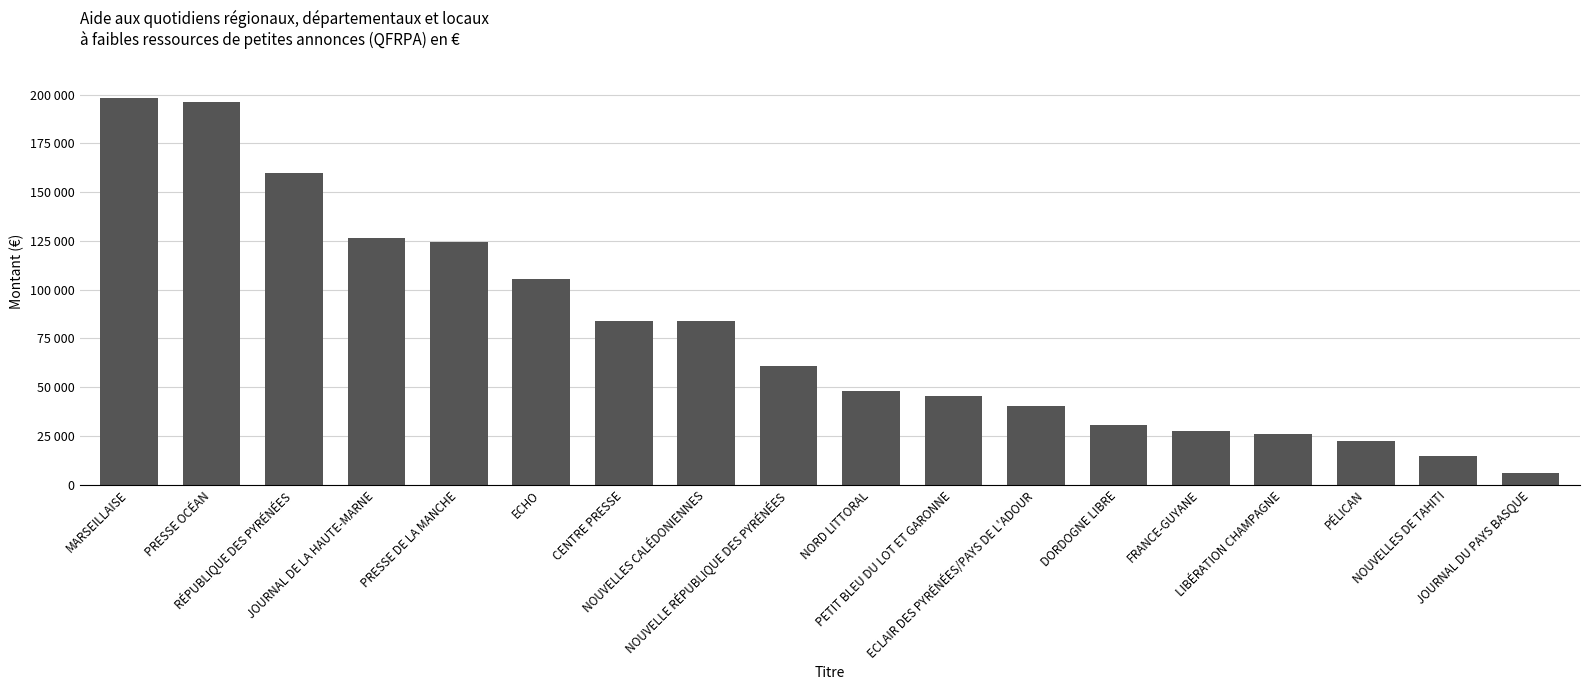

What is the average value?

77778